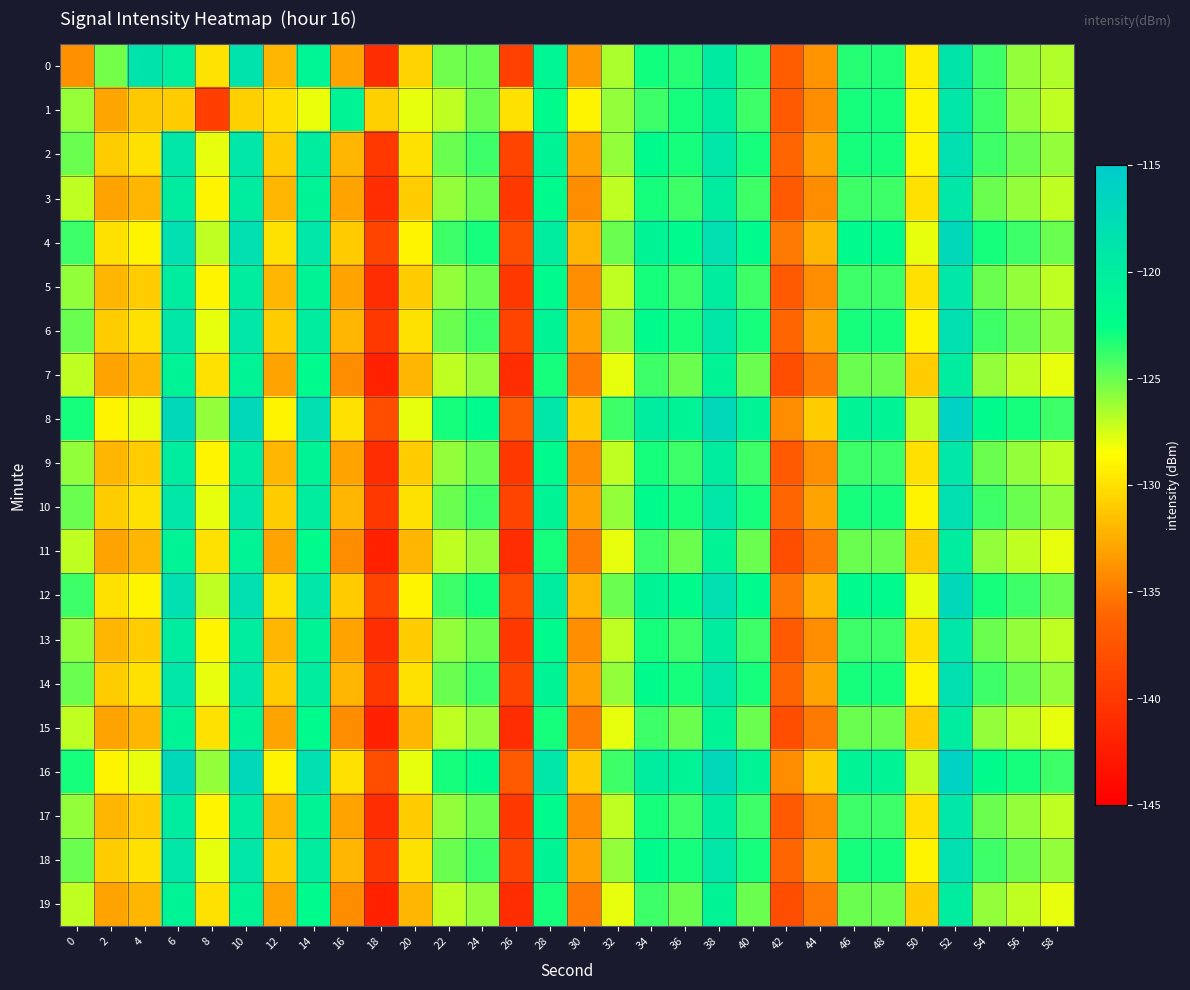

Which series has the largest total across all categories?

8